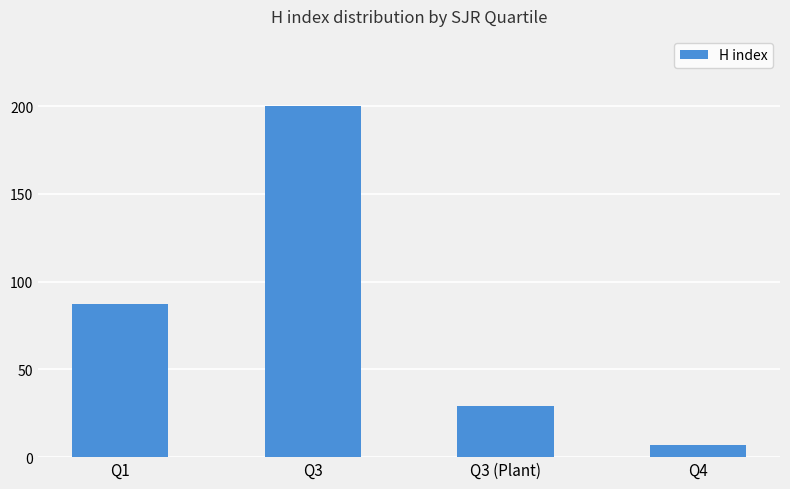

What is the change in value from Q3 to Q4?

-193